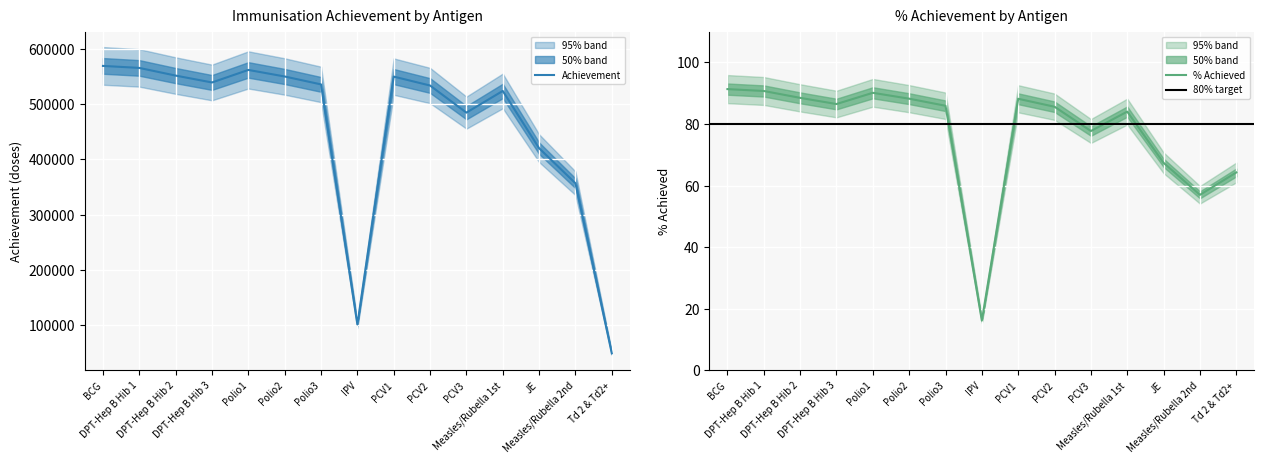

List the series in order of their overall mean, lowest first.

%Achieved, Achievement